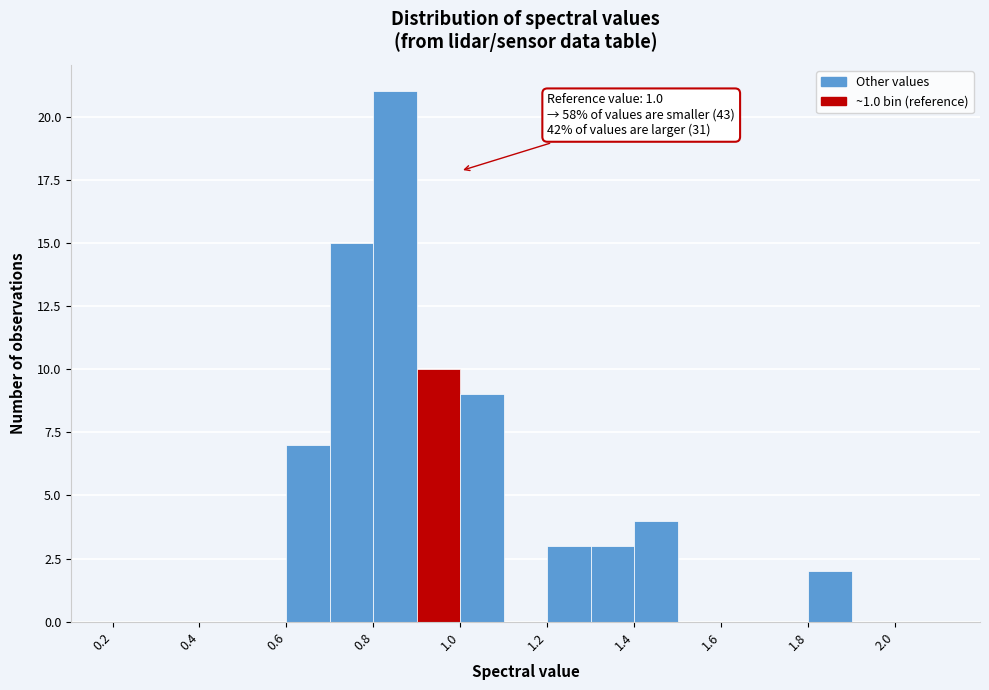

Over which range of the x-axis is the bar tallest?

0.8 to 0.9